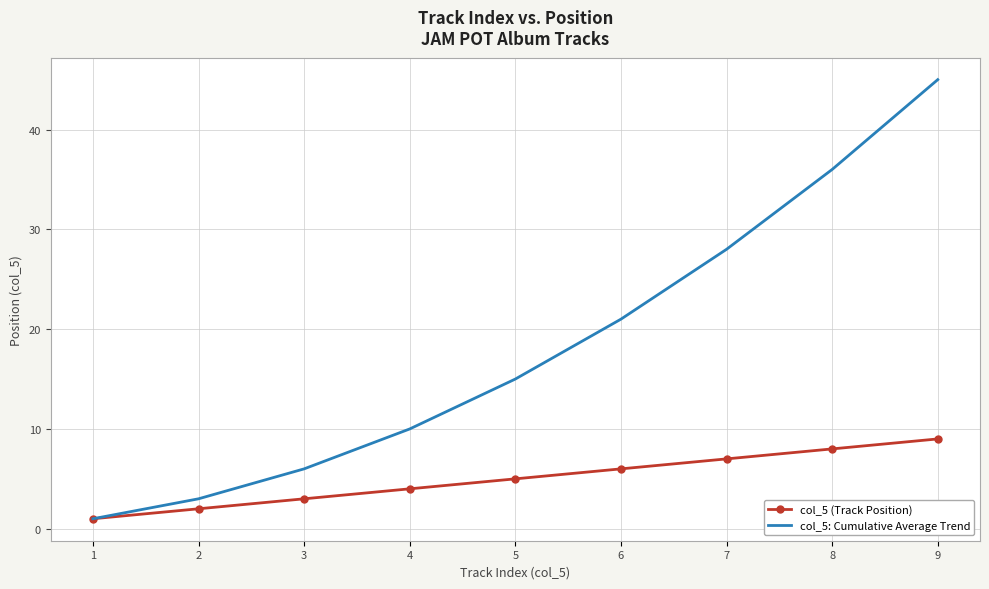

True or false: col_5 (Track Position) has more than 2 interior local peaks.

False